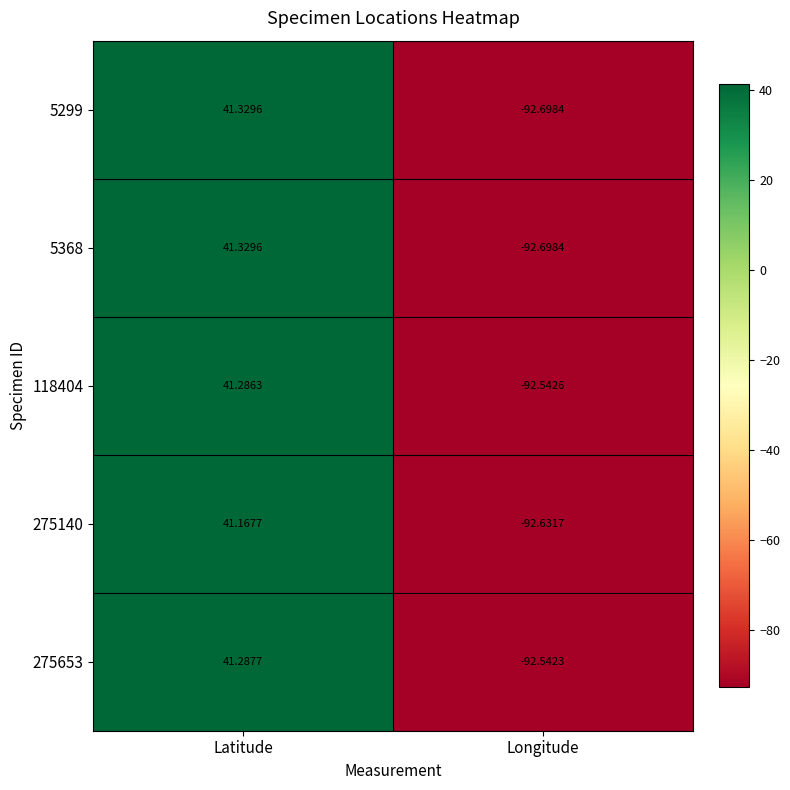

How many data points in 118404 are above 41?

1